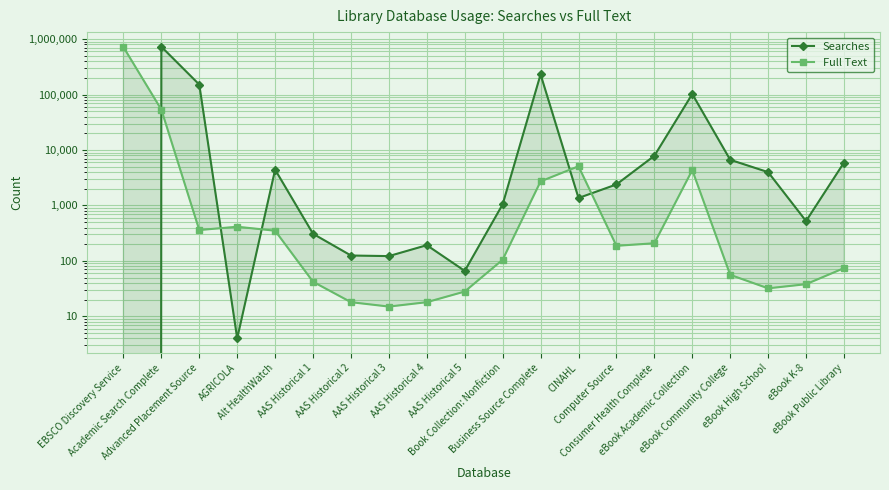

What is the spread (max minus min) of values at Alt HealthWatch?

4068